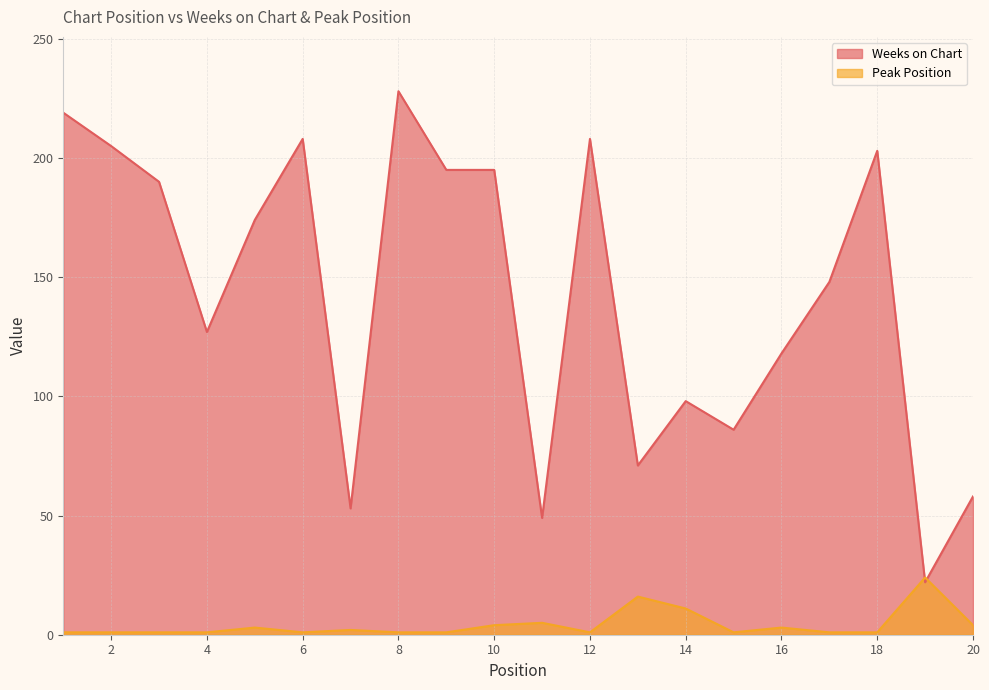

Reading left to right, list all the values displayed in this chart.

Weeks on Chart: 219	205	190	127	174	208	53	228	195	195	49	208	71	98	86	118	148	203	22	58
Peak Position: 1	1	1	1	3	1	2	1	1	4	5	1	16	11	1	3	1	1	24	4